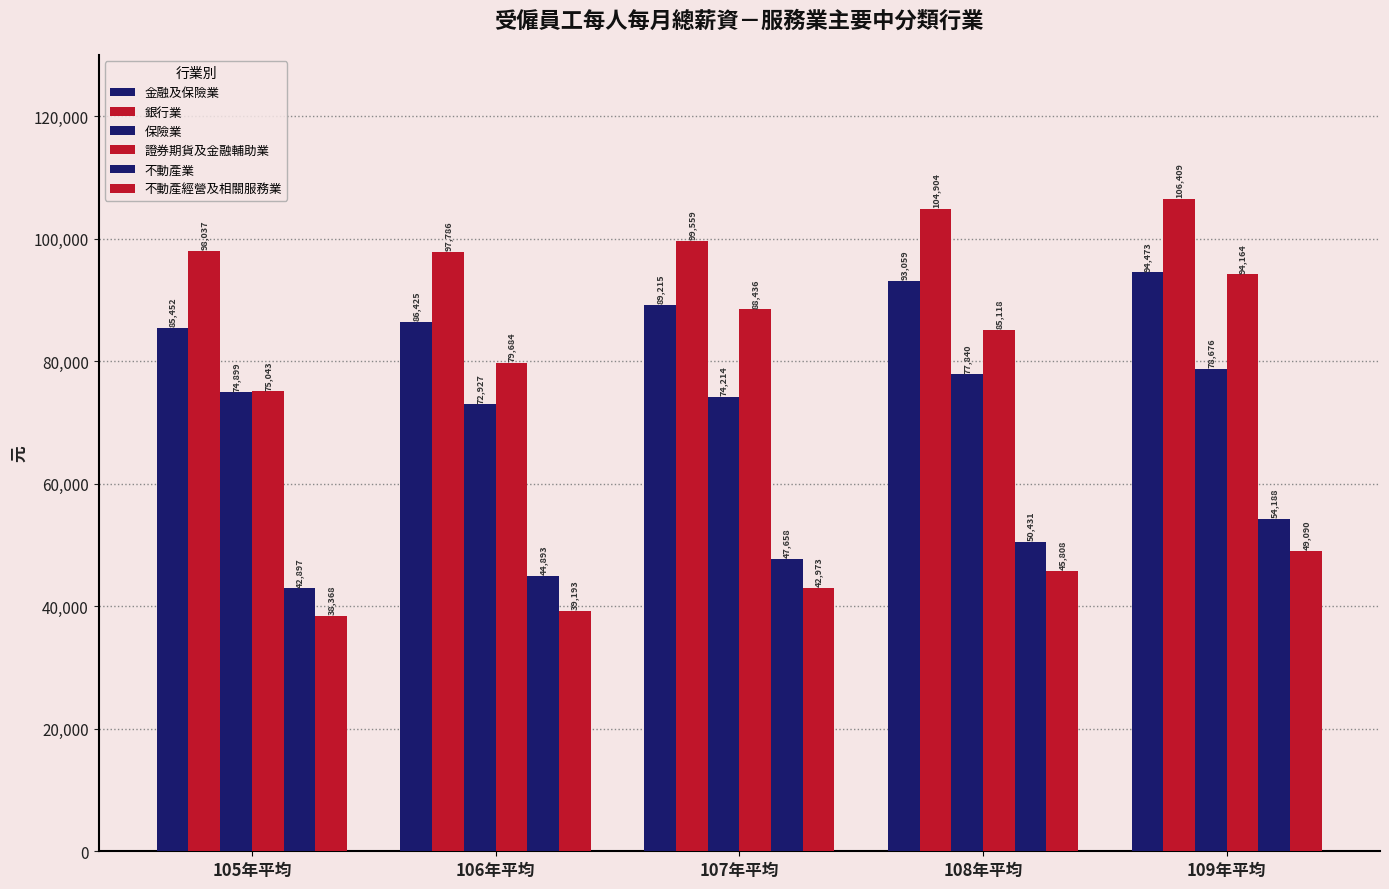

Are the bars grouped side by side (vs. stacked)?

Yes